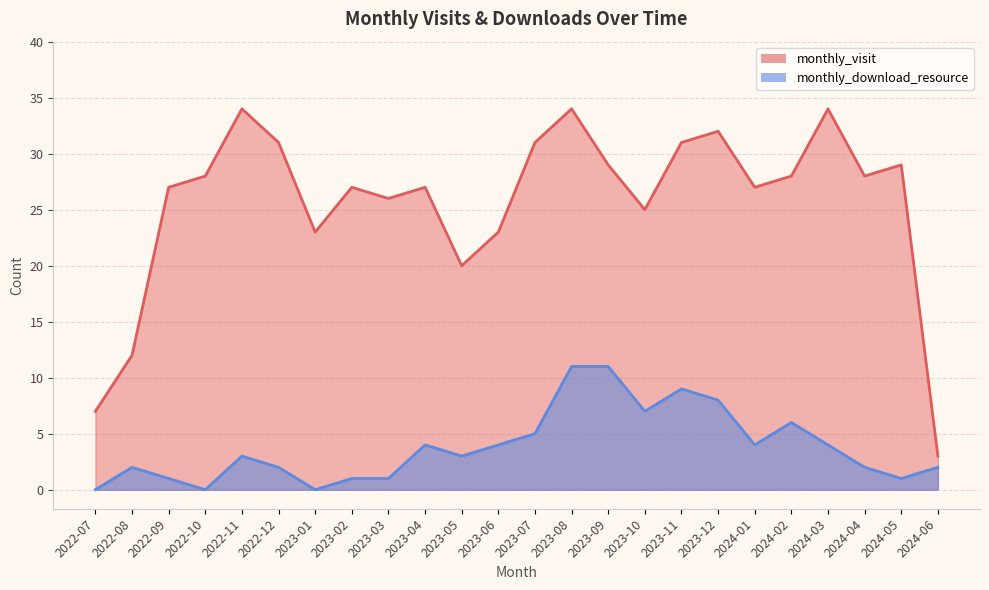

What is the difference between the maximum and second lowest values in the monthly_download_resource series?

11